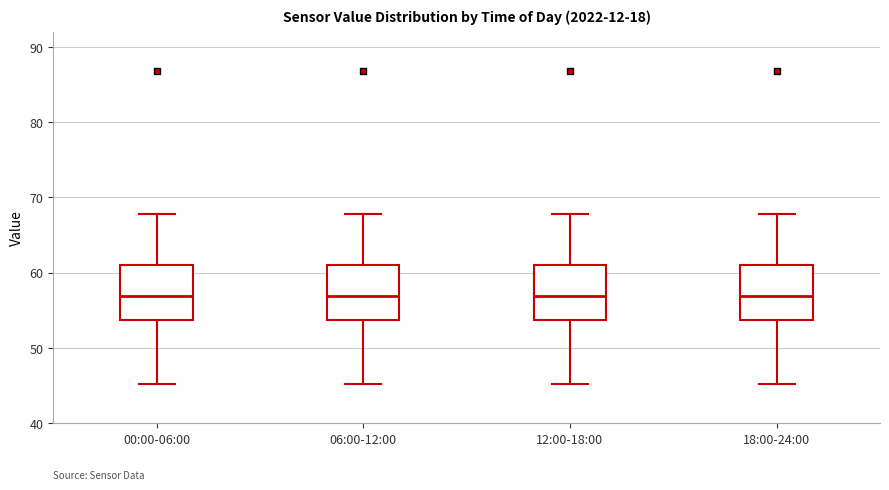

Where does the lower whisker of the box for 00:00-06:00 end on the y-axis? The values are not printed on the chart, so give them approximately, as read against the axis.

45